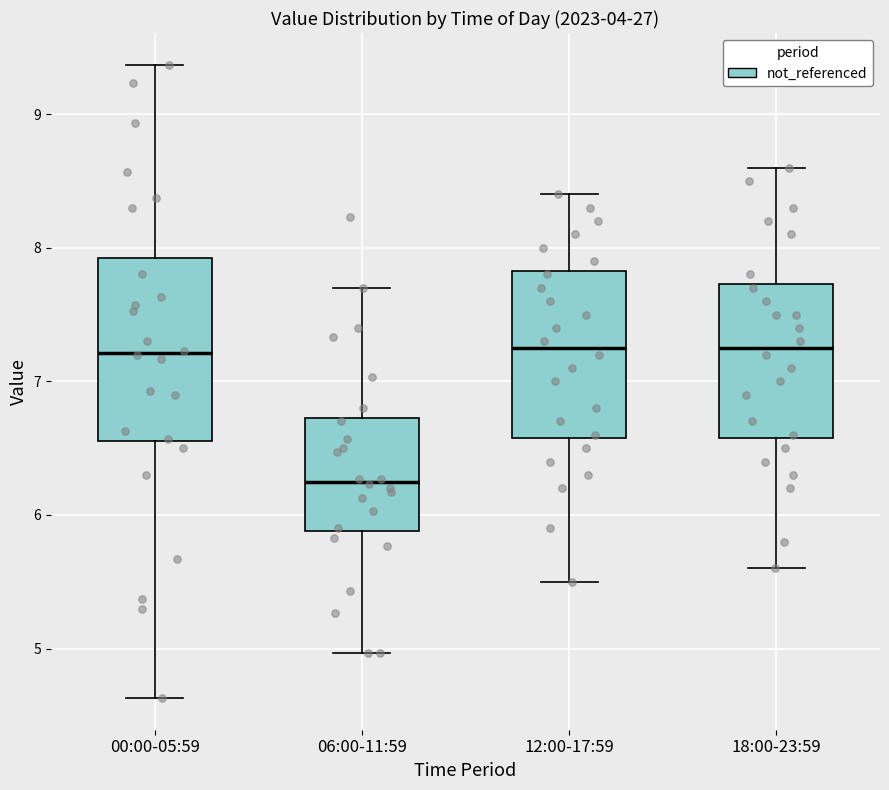

Reading left to right, transcribe this box plot: for each box, give where its median line is, the range the box spans, and where its two whiskers end, as read against the y-axis. The values are not printed on the chart, so give them approximately, as read against the axis.

00:00-05:59: median 7.2, box 6.6 to 7.9, whiskers 4.6 to 9.4
06:00-11:59: median 6.3, box 5.9 to 6.7, whiskers 5.0 to 7.7
12:00-17:59: median 7.3, box 6.6 to 7.8, whiskers 5.5 to 8.4
18:00-23:59: median 7.3, box 6.6 to 7.7, whiskers 5.6 to 8.6